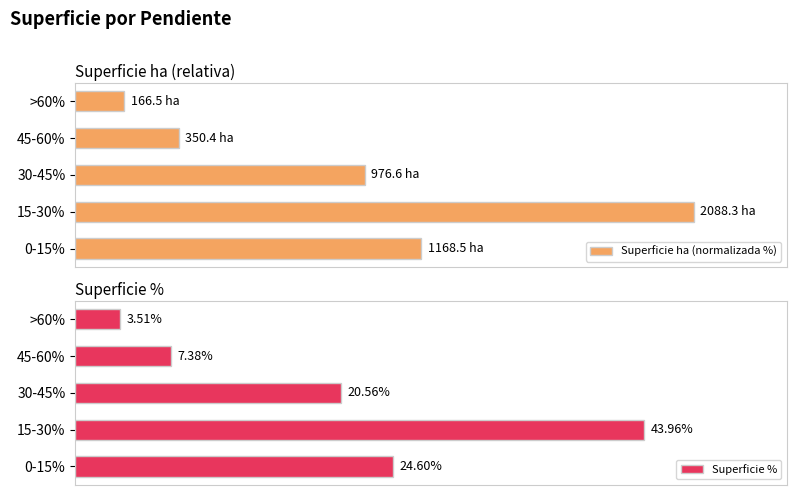

List the labels in order of Superficie ha (normalizada %) value, largest first.

15-30%, 0-15%, 30-45%, 45-60%, >60%